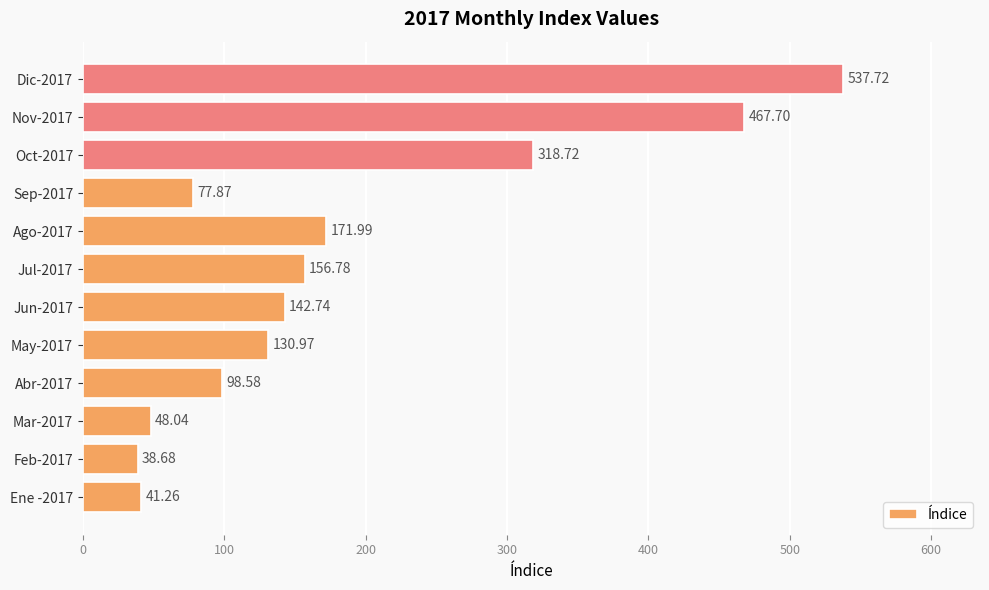

What is the difference between the maximum and minimum values?

499.0